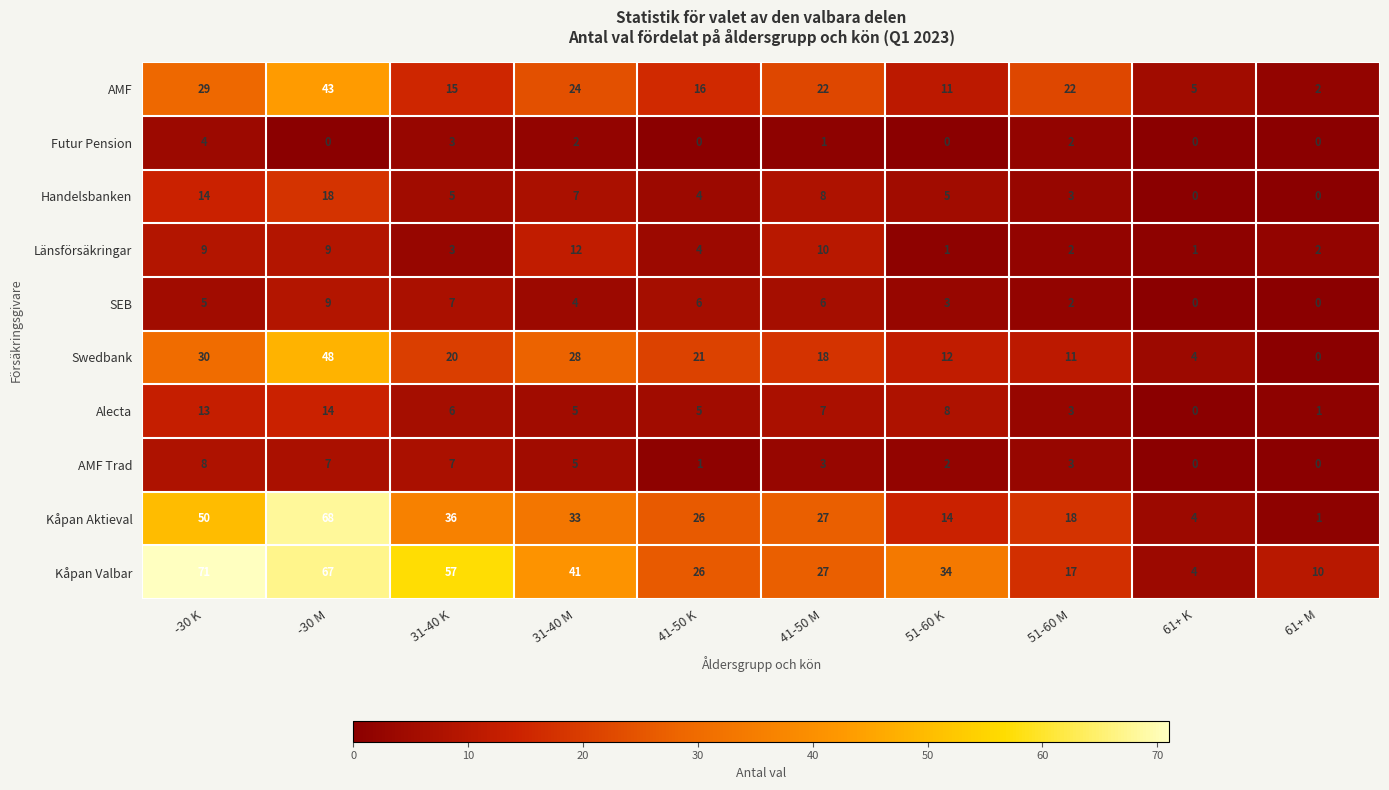

What is the spread (max minus min) of values at 61+ M?

10